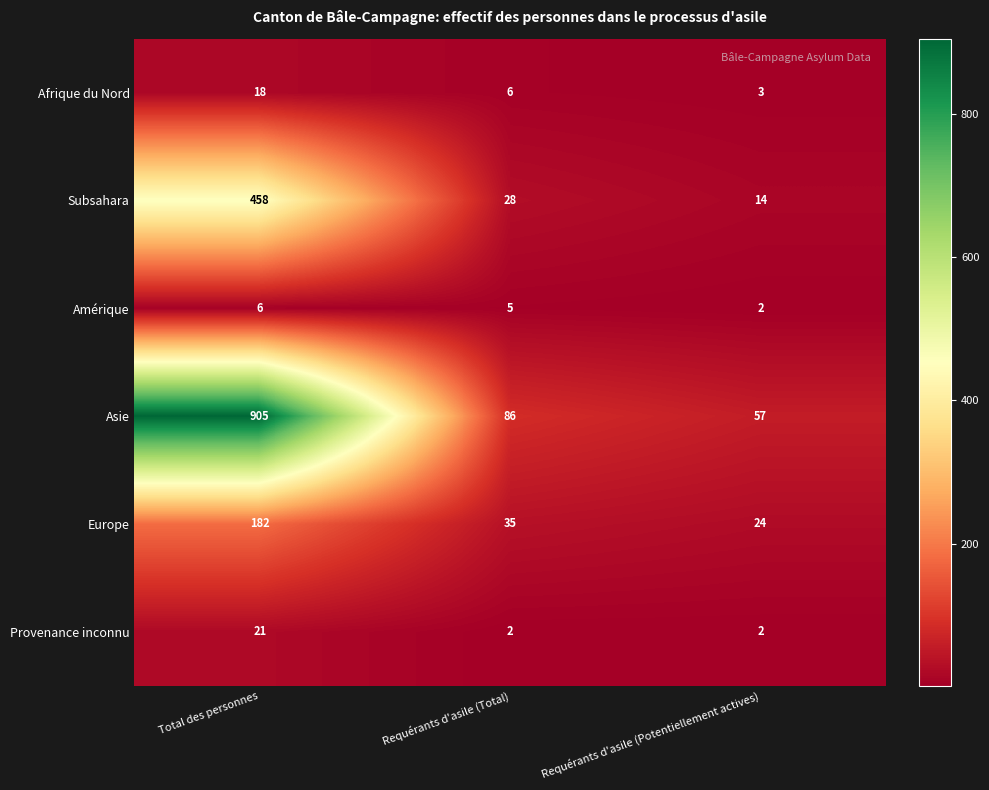

At which category does the chart reach its peak across all series?

Total des personnes